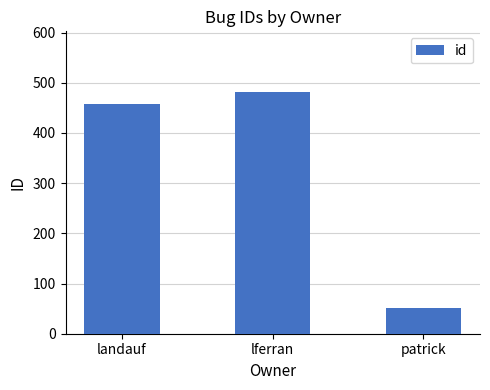

What is the label of the 2nd bar from the right?

lferran